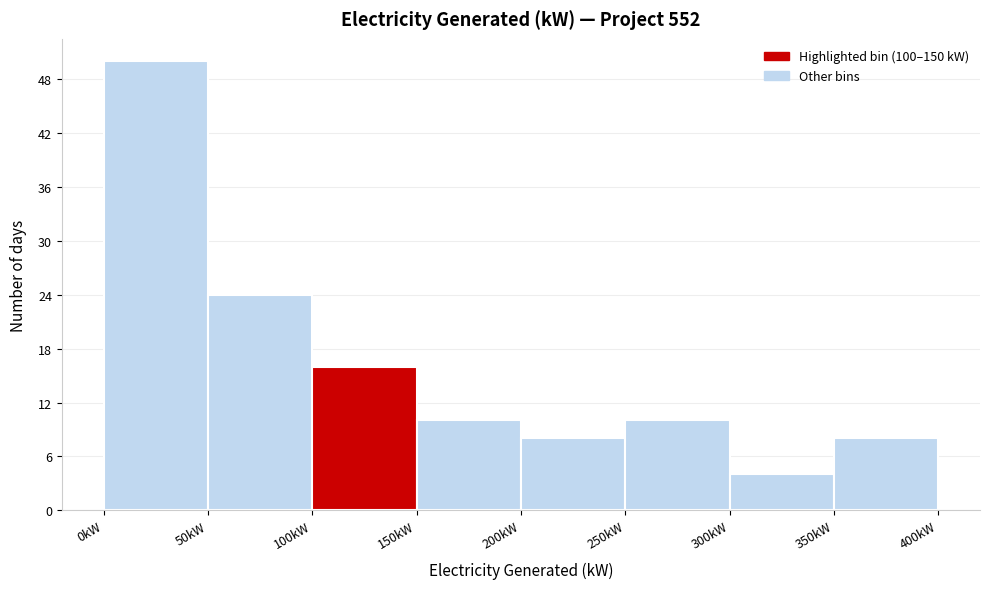

Reading left to right, transcribe this chart: for each bar, give the range it covers on the x-axis and its height. The values are not printed on the chart, so give them approximately, as read against the axis.

0 to 50: 50
50 to 100: 24
100 to 150: 16
150 to 200: 10
200 to 250: 8
250 to 300: 10
300 to 350: 4
350 to 400: 8